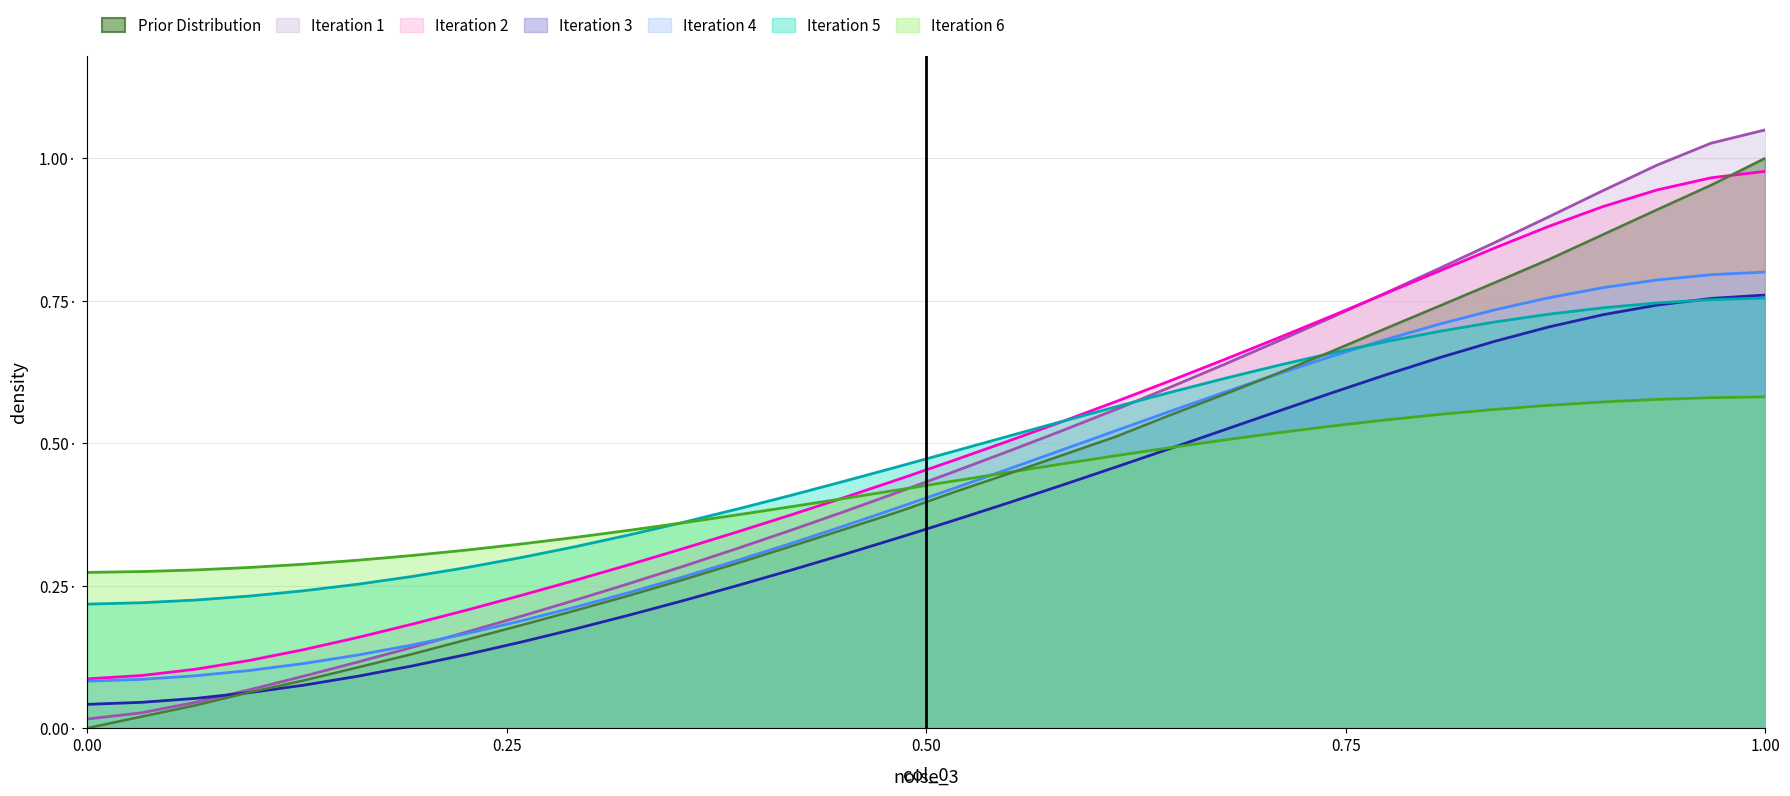

What is the value of the 11th point from the left?

0.2